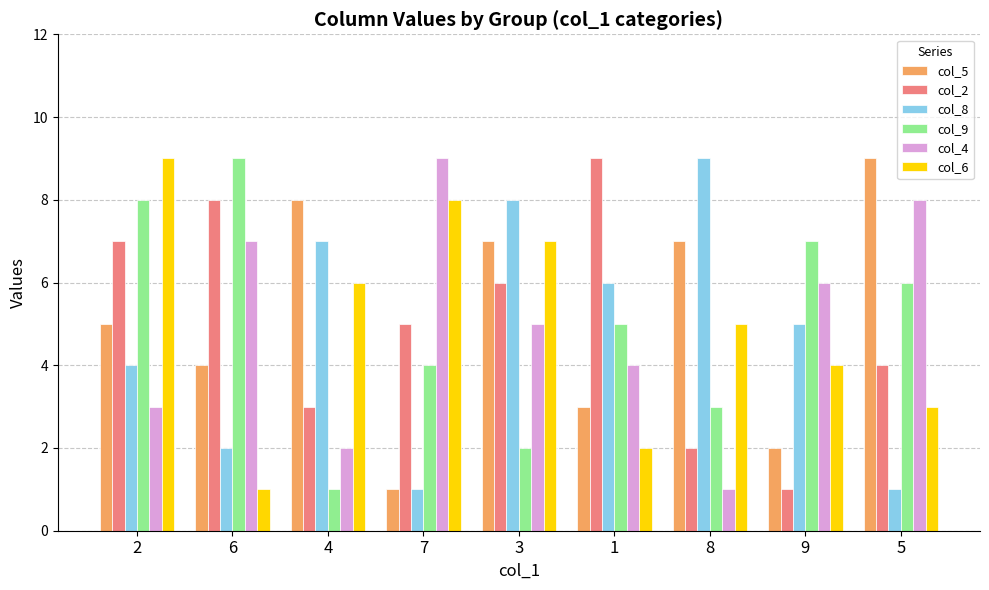

The col_9 series shows 6 at 5. True or false?

True